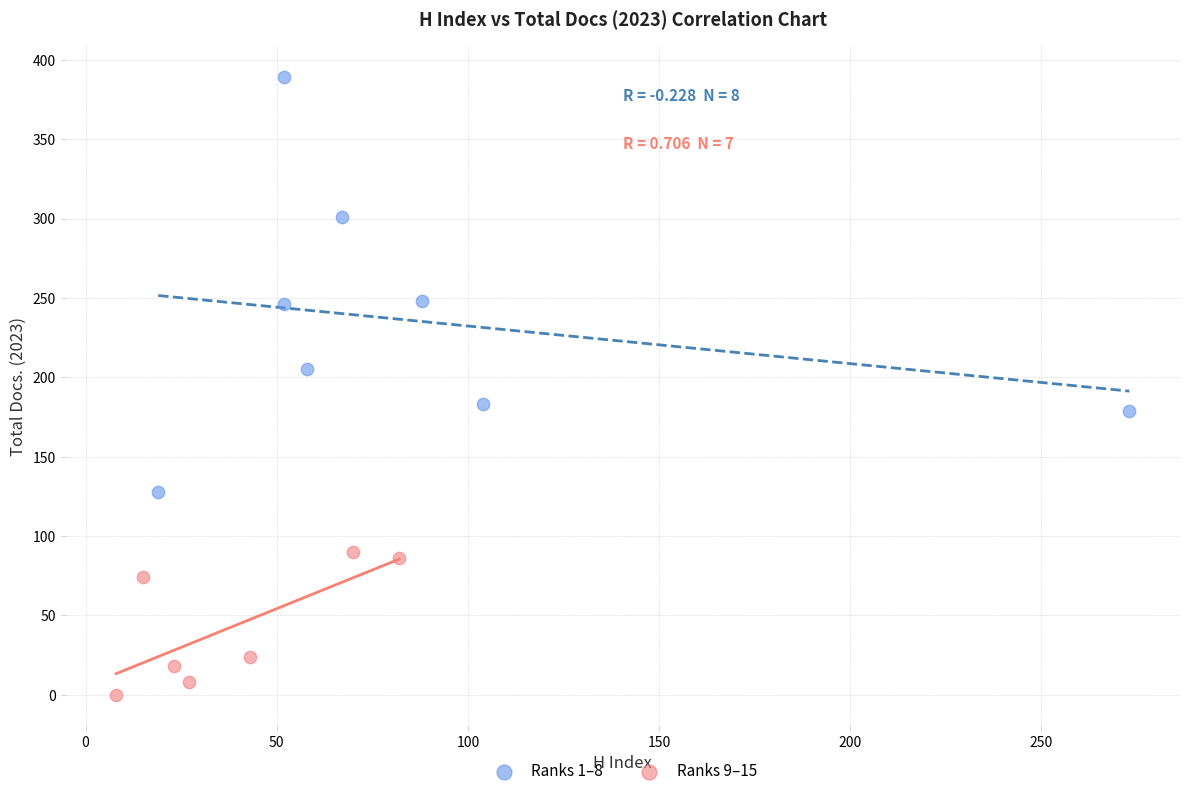

Which series contains the lowest Y value?

Ranks 9–15